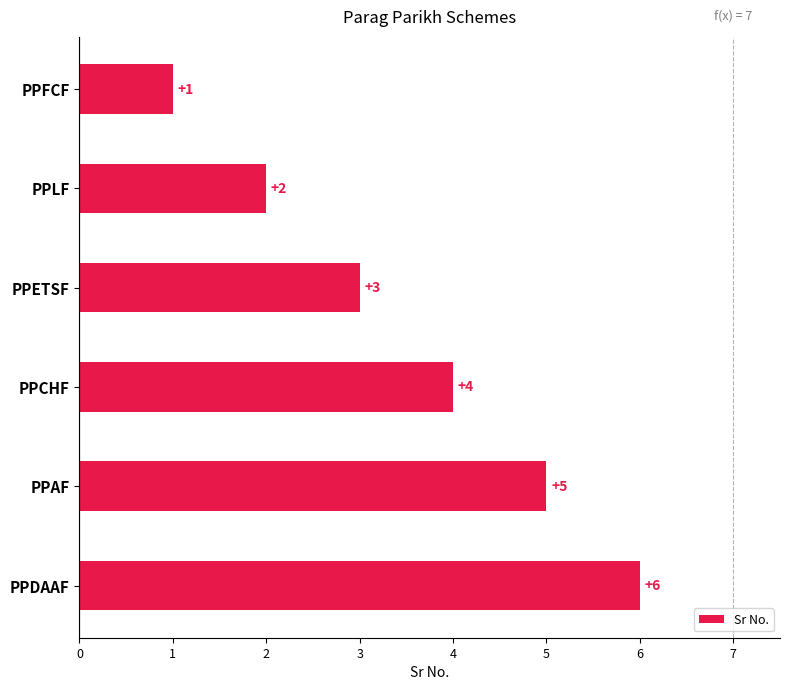

Is it true that the value at PPDAAF is 6?

True